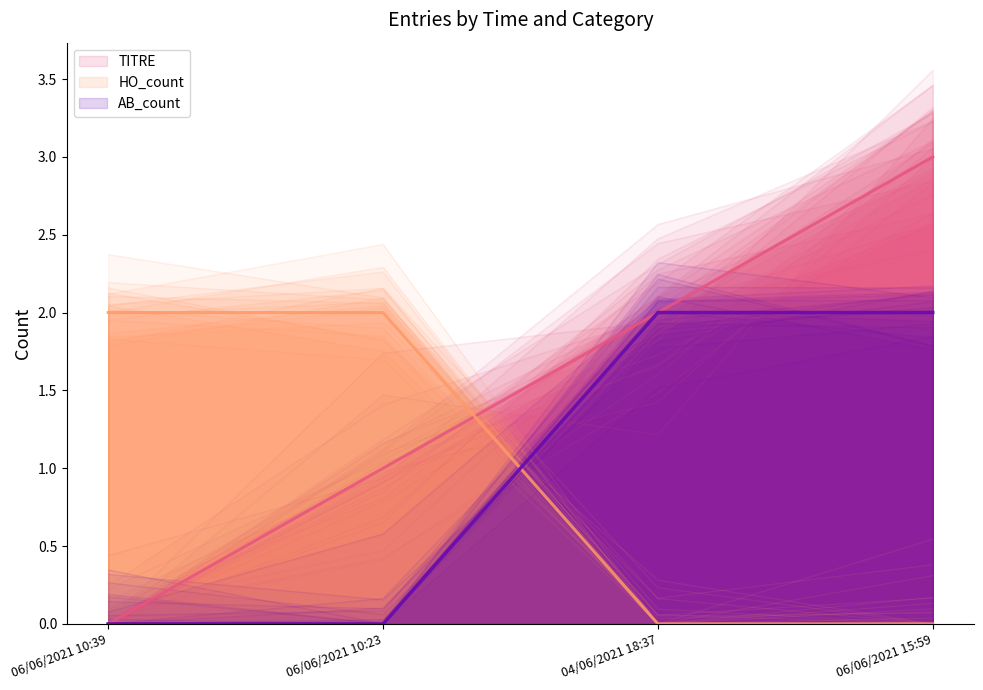

What is the difference between the maximum and second lowest values in the TITRE series?

2